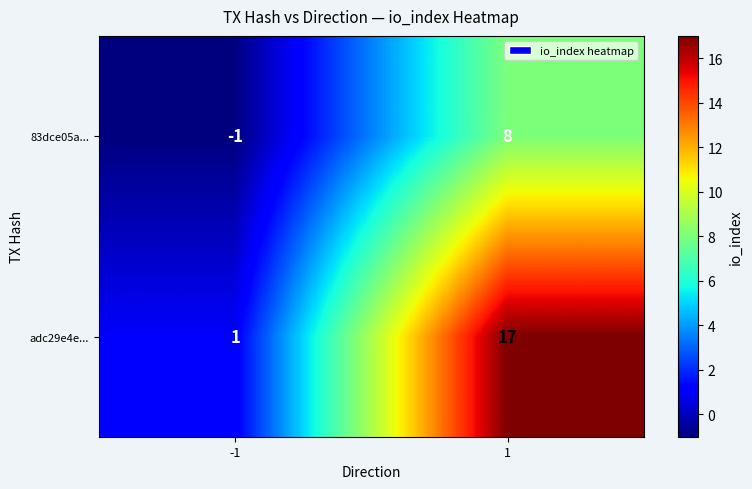

What is the spread (max minus min) of values at 1?

9